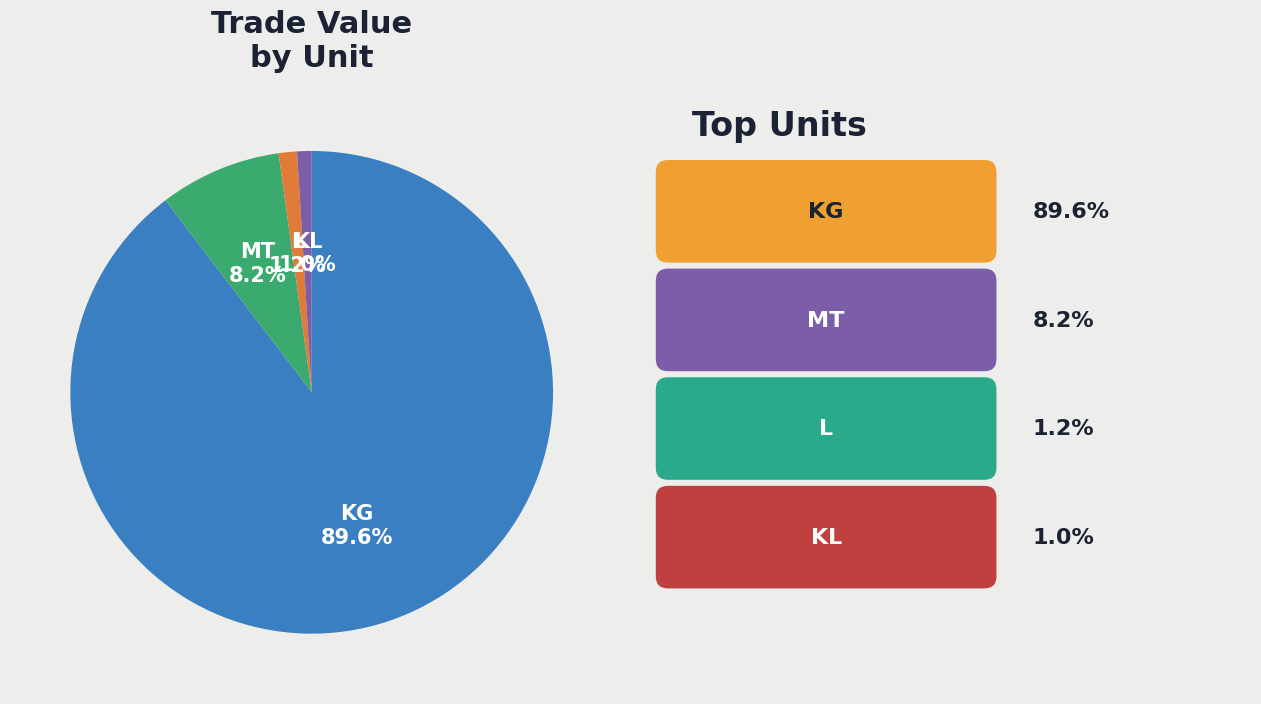

What is the largest slice in the pie chart?

KG